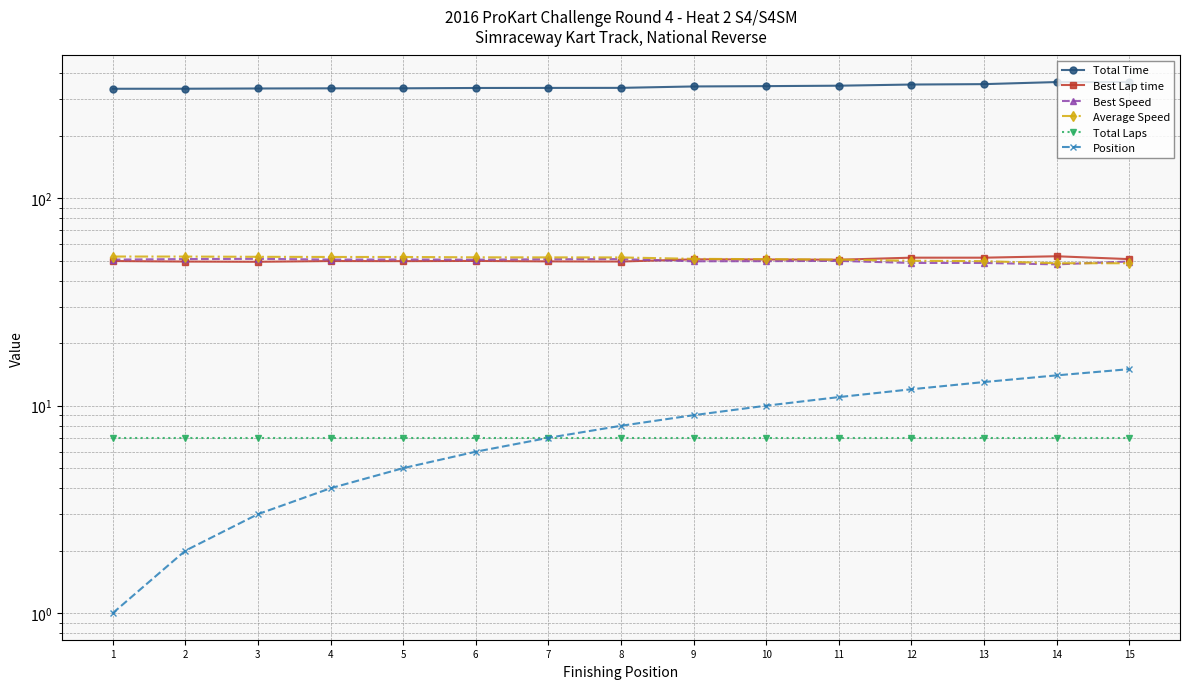

How many distinct data groups are displayed?

6